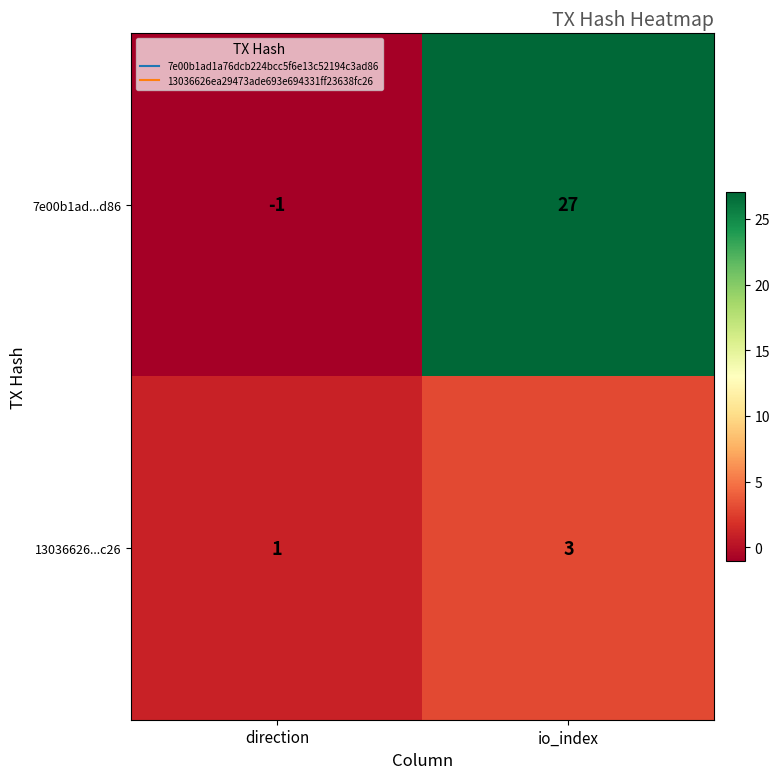

Is it true that 13036626...c26 equals 3 at io_index?

True